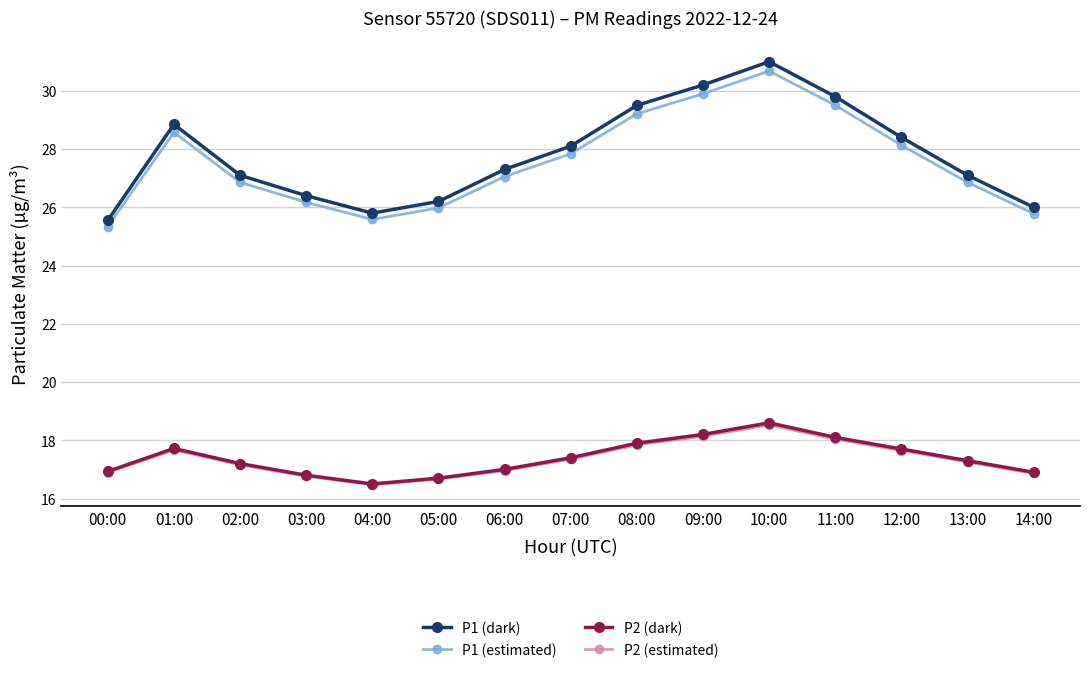

Which series has the widest spread of values?

P1 (dark)